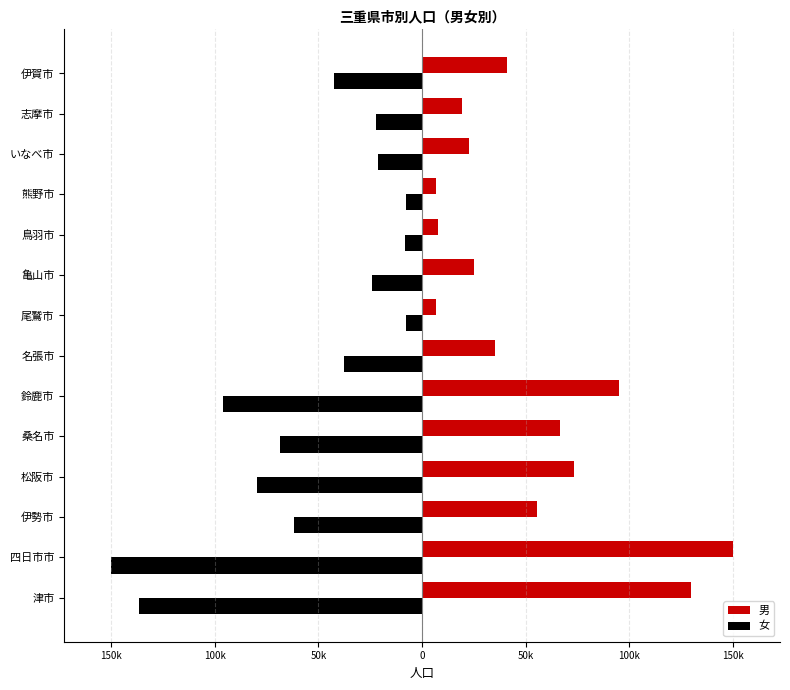

What are all the series names shown in the legend?

男, 女